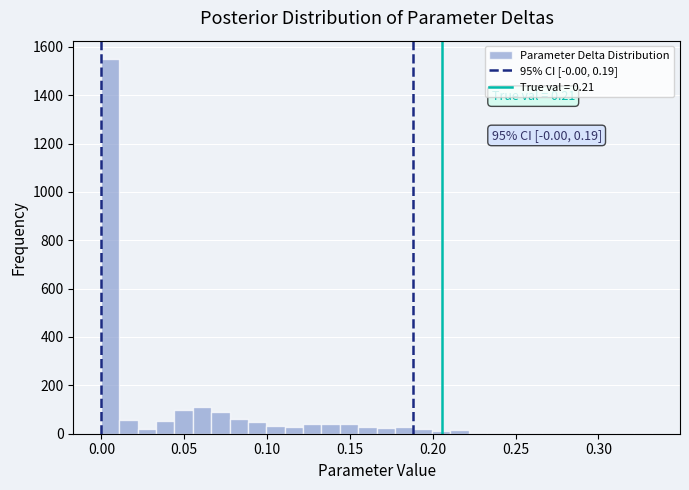

Around what value on the x-axis is the tallest bar? Give the approximate position of its centre, as read against the axis.

0.005